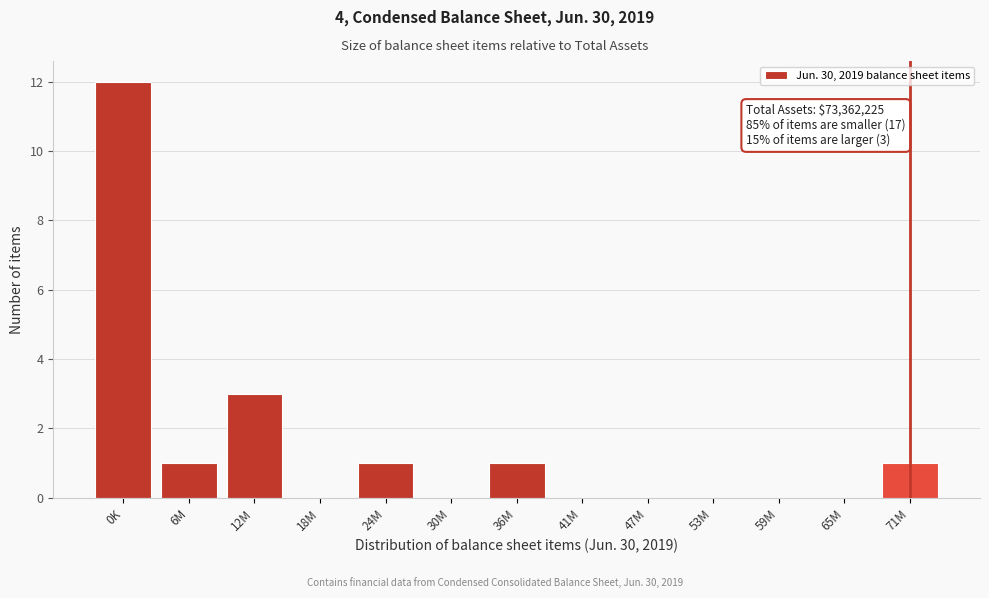

Reading right to left, transcribe all the data shown in this chart.

71M=1	65M=0	59M=0	53M=0	47M=0	41M=0	36M=1	30M=0	24M=1	18M=0	12M=3	6M=1	0K=12